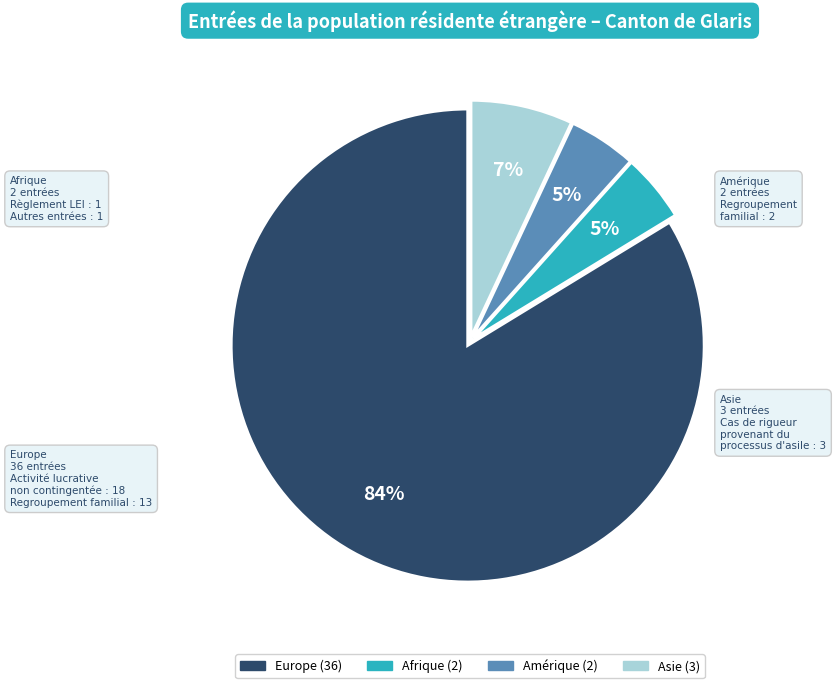

What percentage is the Amérique slice, to the nearest percent?

5%